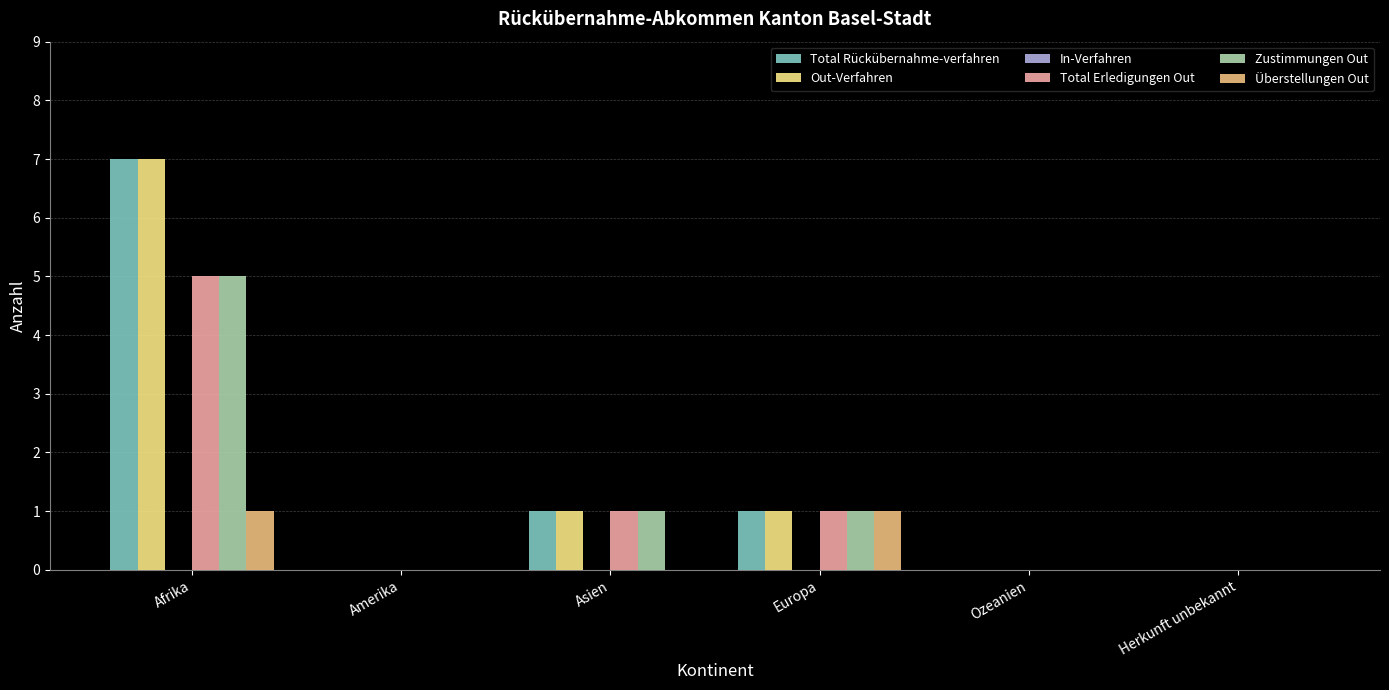

At which label does Out-Verfahren reach its peak?

Afrika